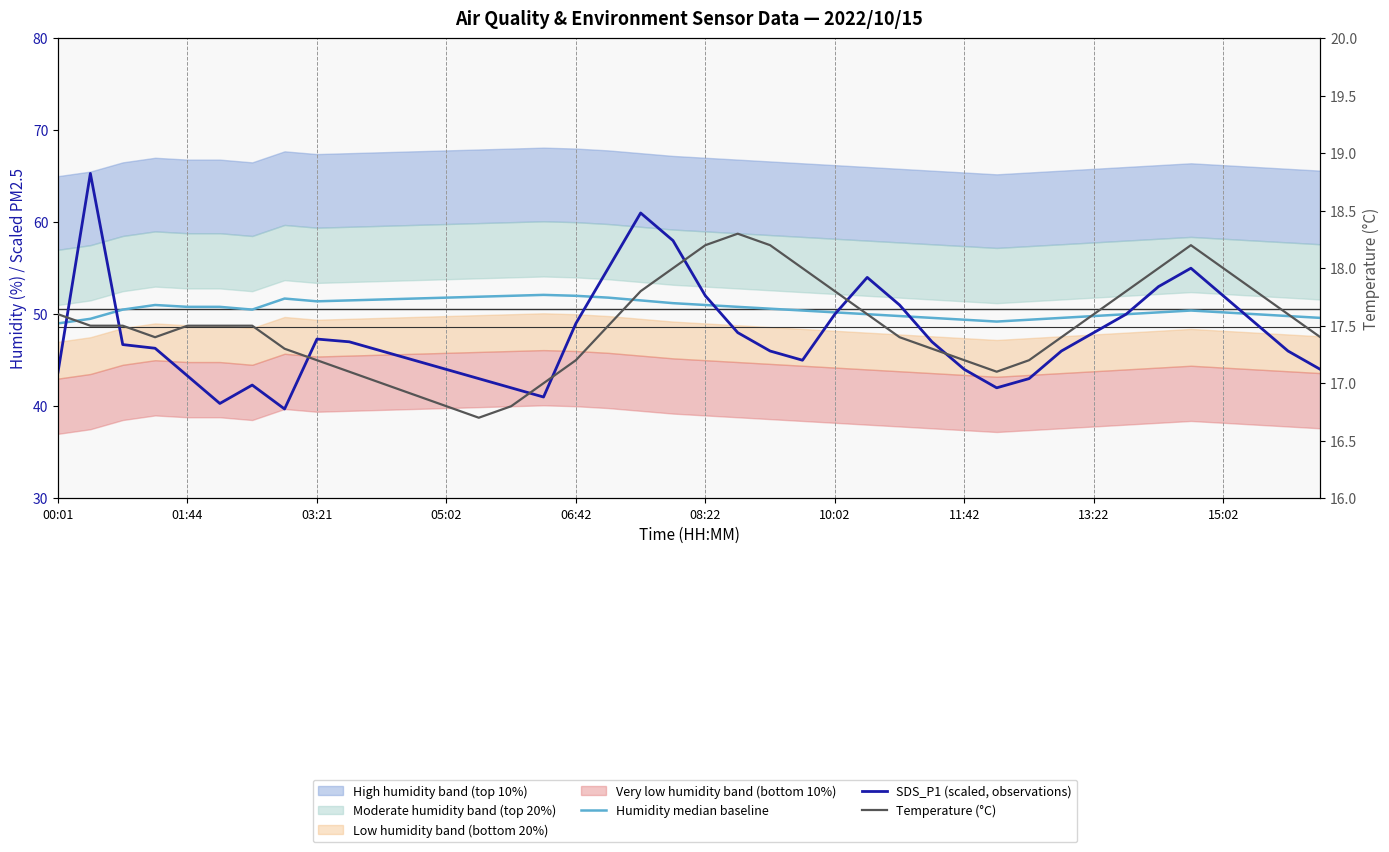

At how many categories does at least one series exceed 52?

8